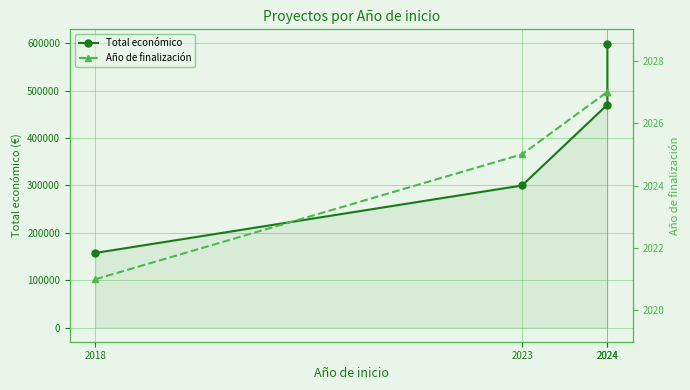

At which label is Año de finalización closest to 2024?

2023